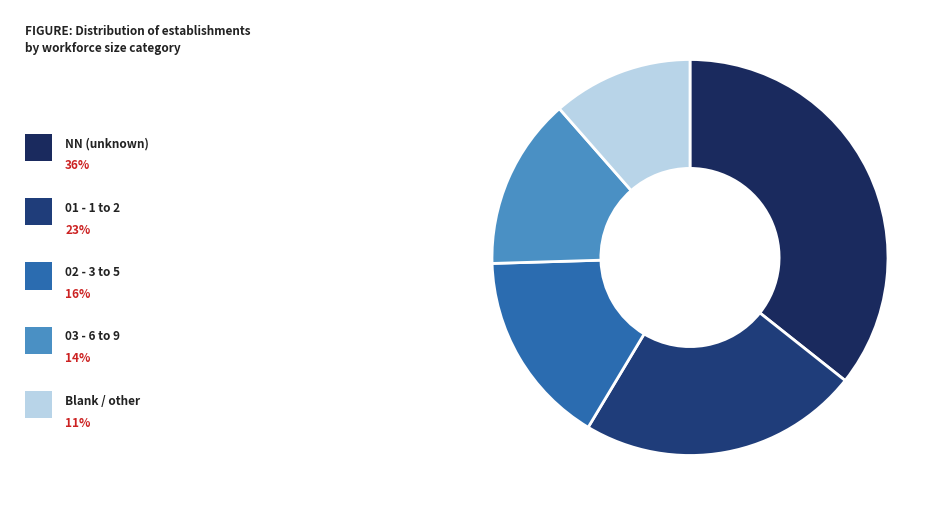

How many slices are in this pie chart?

5